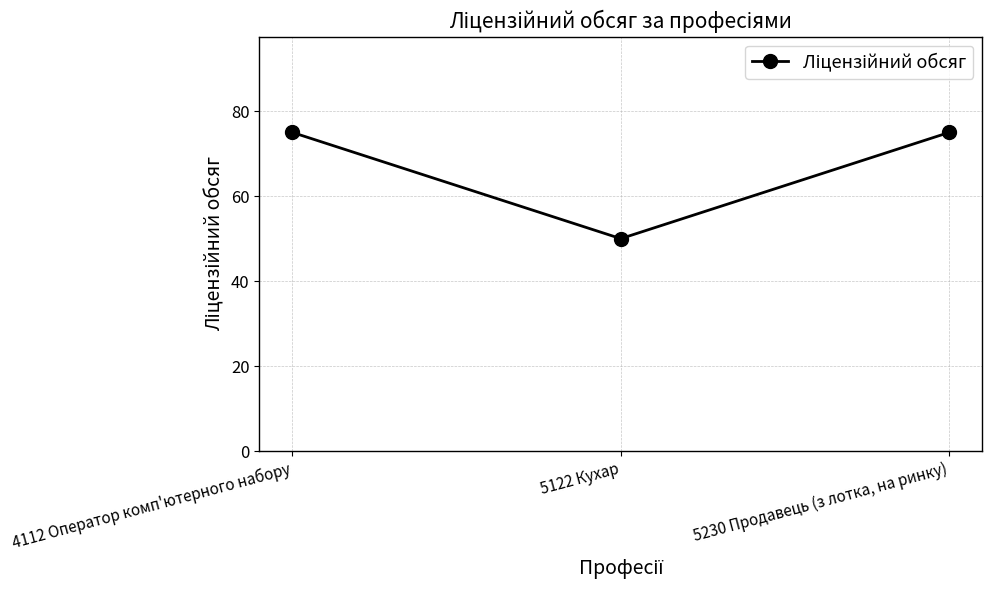

What is the greatest value displayed?

75